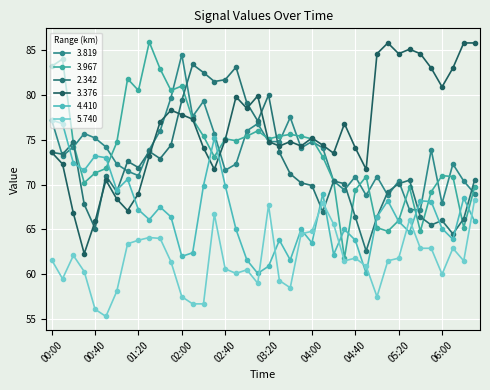

Which series ends up on top after the final intersection of 2.342 and 4.410?

2.342